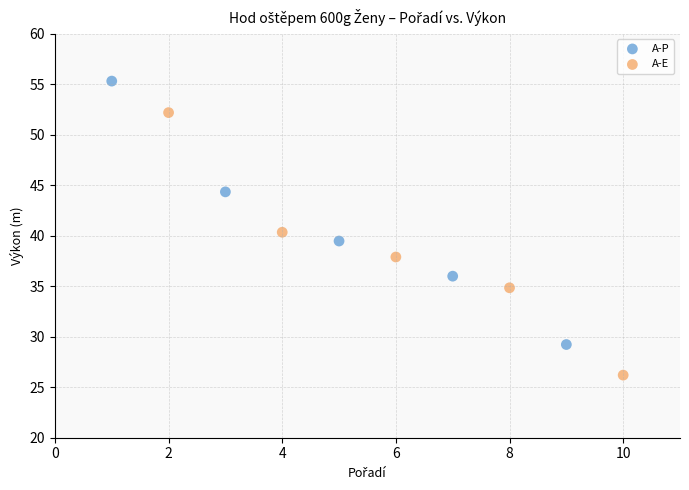

Which series has the largest Y range (max minus min)?

A-P